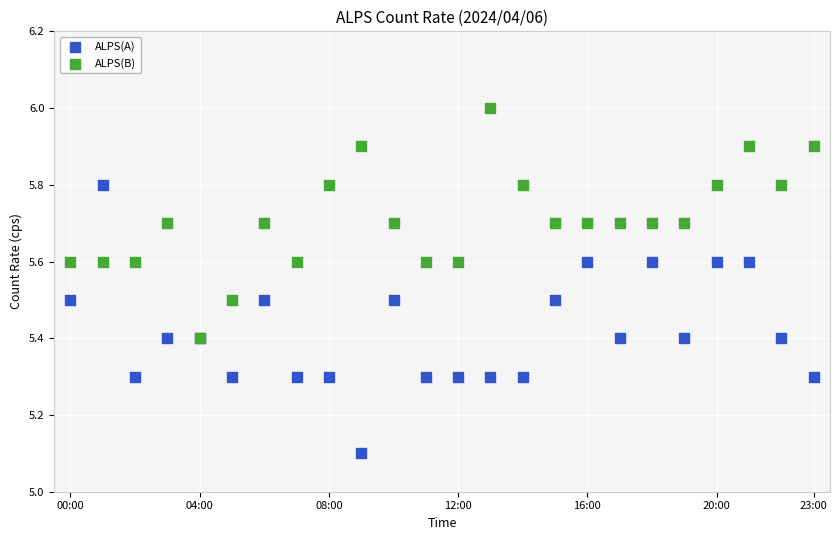

Which series reaches the maximum Y coordinate?

ALPS(B)